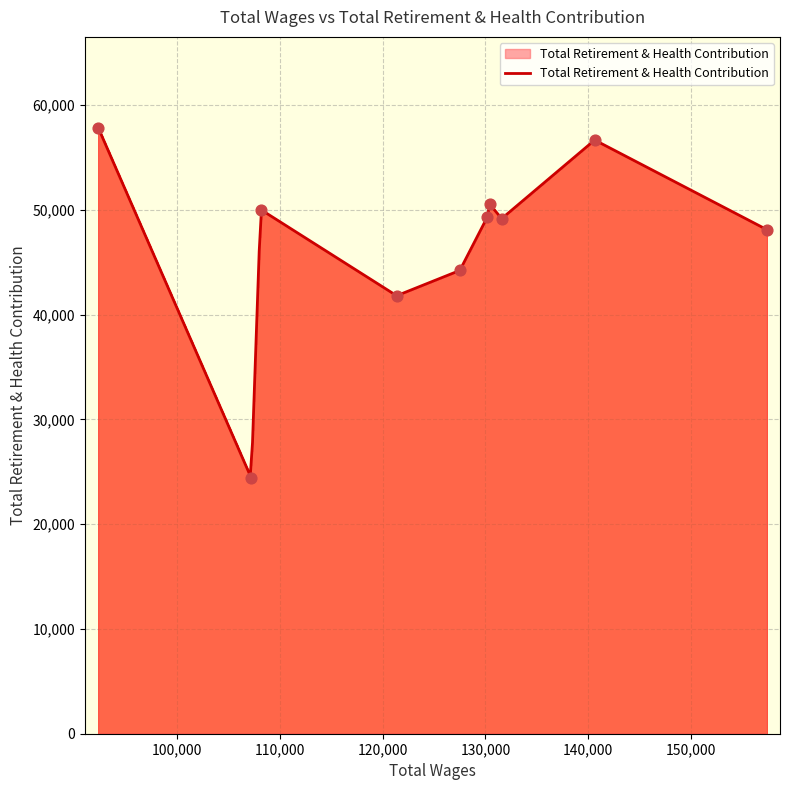

Approximately how many times larger is the value at 127509.0 compared to 121373.0?

1.1